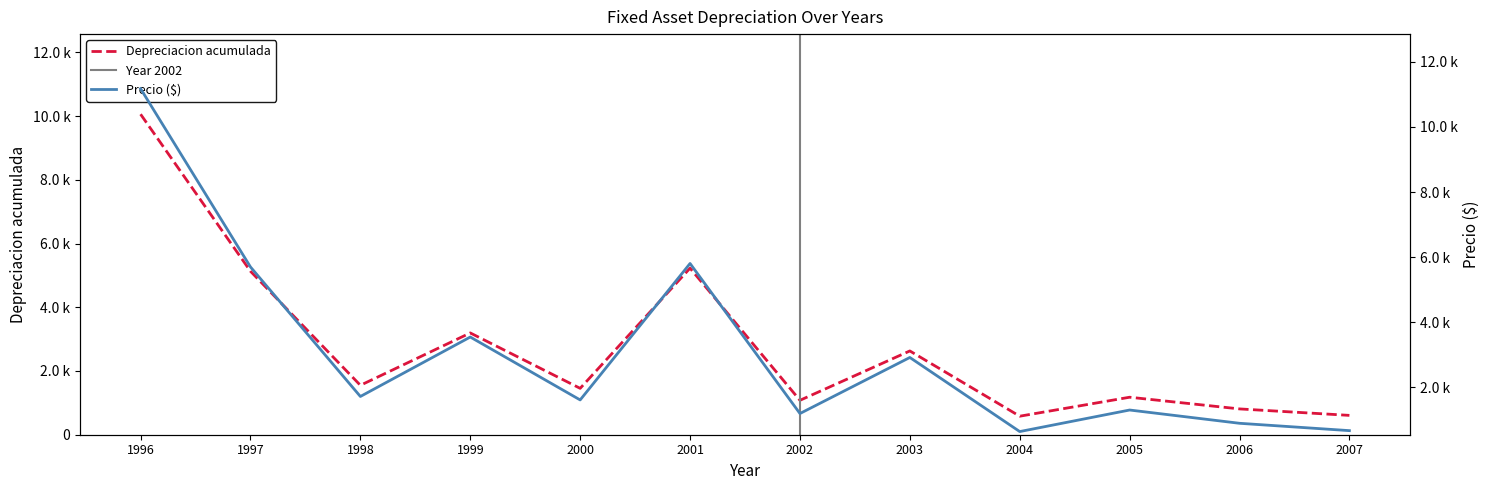

Reading right to left, what are all the values shown in this chart?

Depreciacion acumulada: 2007=606.9	2006=810.0	2005=1176.7	2004=581.1	2003=2628.9	2002=1080.0	2001=5226.7	2000=1455.4	1999=3194.1	1998=1551.1	1997=5130.0	1996=10057.4
Precio: 2007=674.3	2006=900.0	2005=1307.4	2004=645.7	2003=2921.0	2002=1200.0	2001=5807.4	2000=1617.2	1999=3549.0	1998=1723.4	1997=5700.0	1996=11174.9